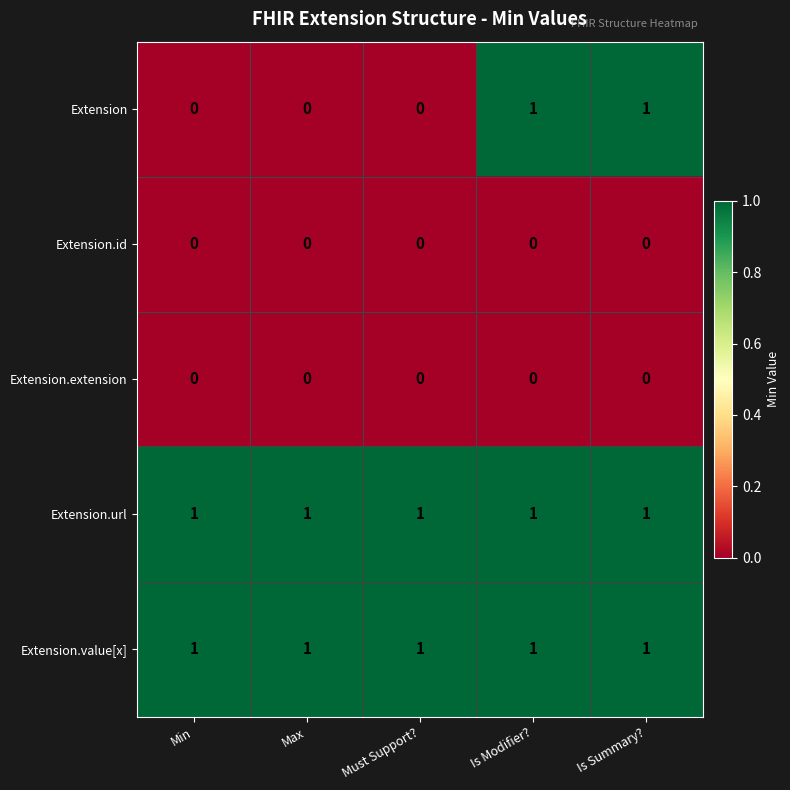

At how many categories does at least one series exceed 0?

5